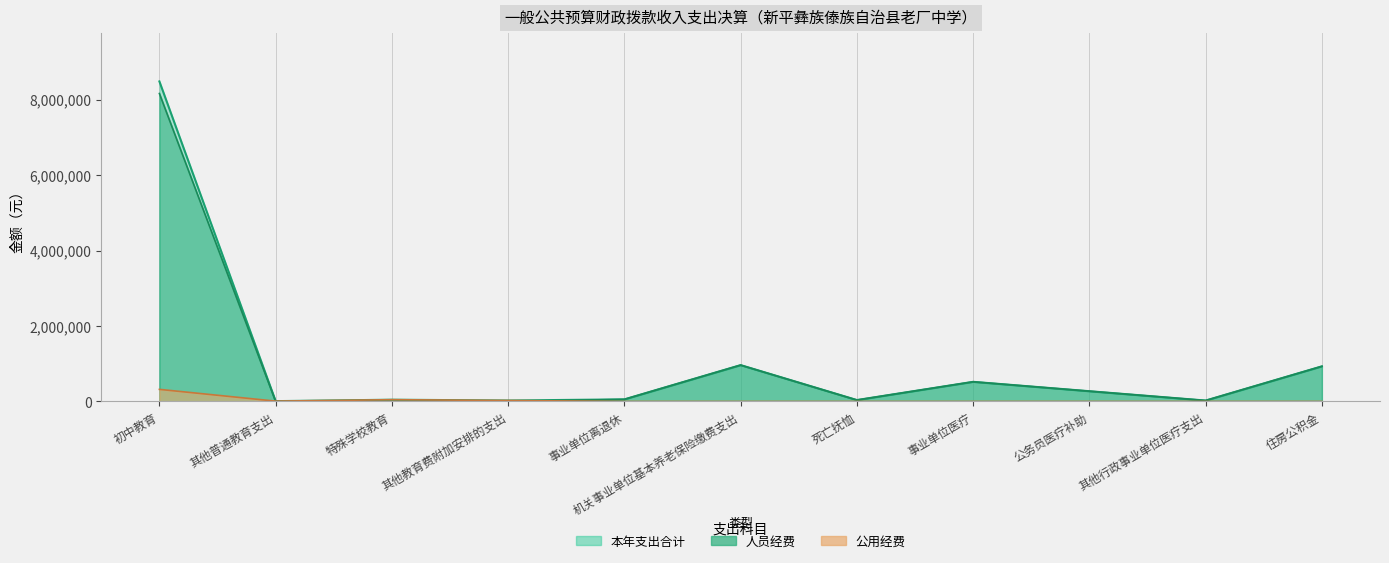

What is the label of the 11th point from the right?

初中教育